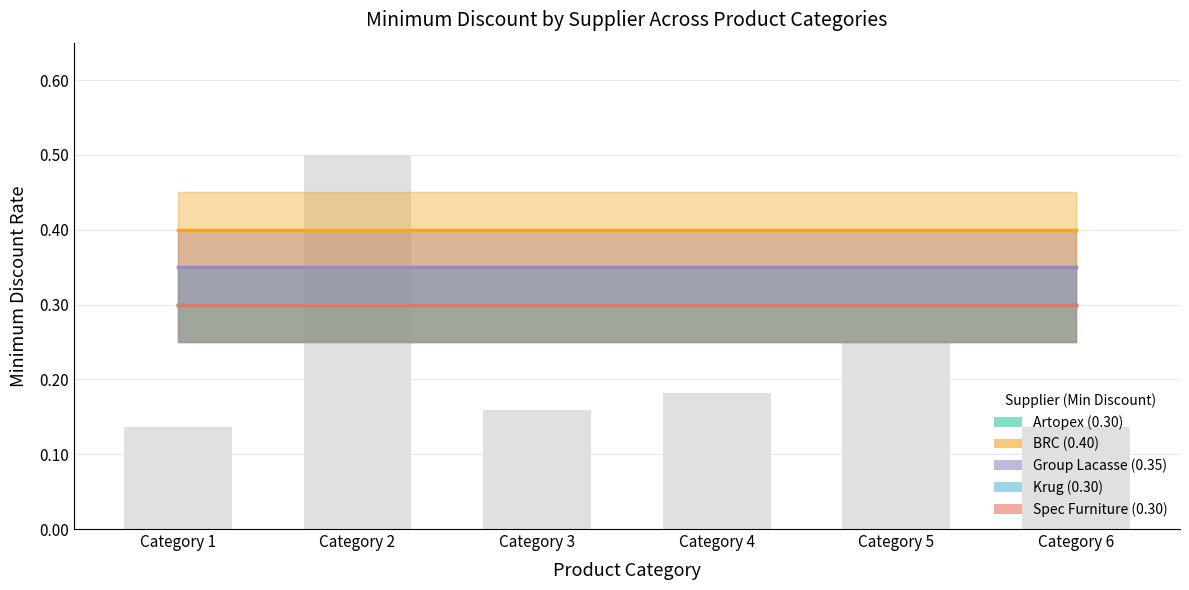

What is the spread (max minus min) of values at Category 1?

0.1